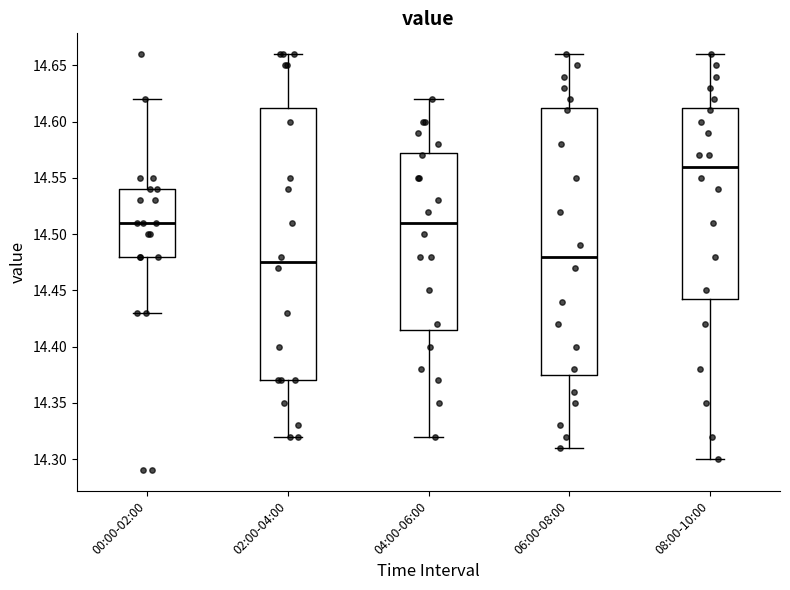

Where does the median line of the box for 04:00-06:00 sit on the y-axis? The values are not printed on the chart, so give them approximately, as read against the axis.

14.510